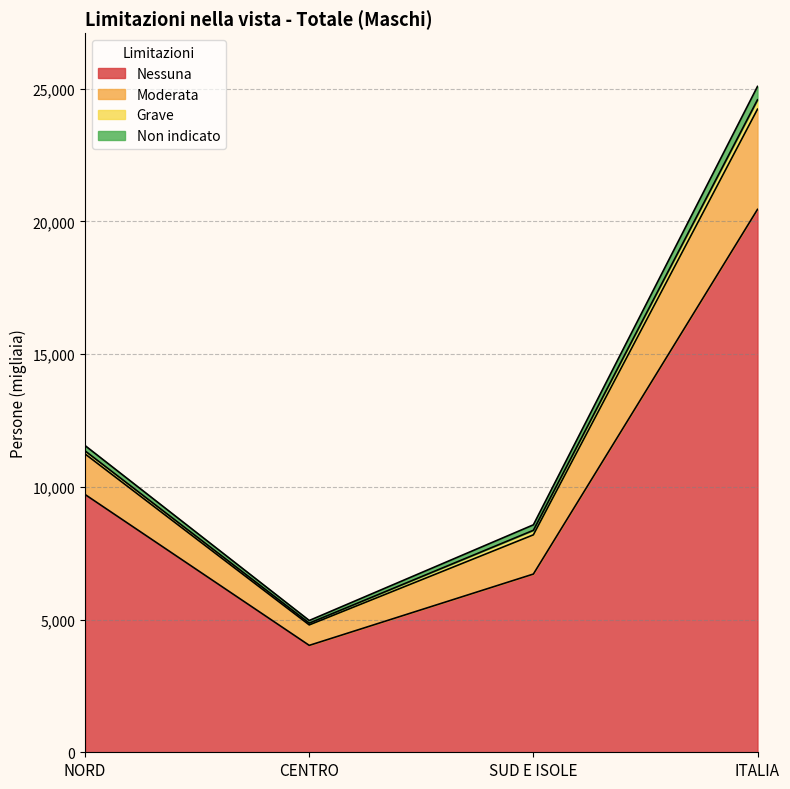

Which category has the highest value in the Nessuna series?

ITALIA